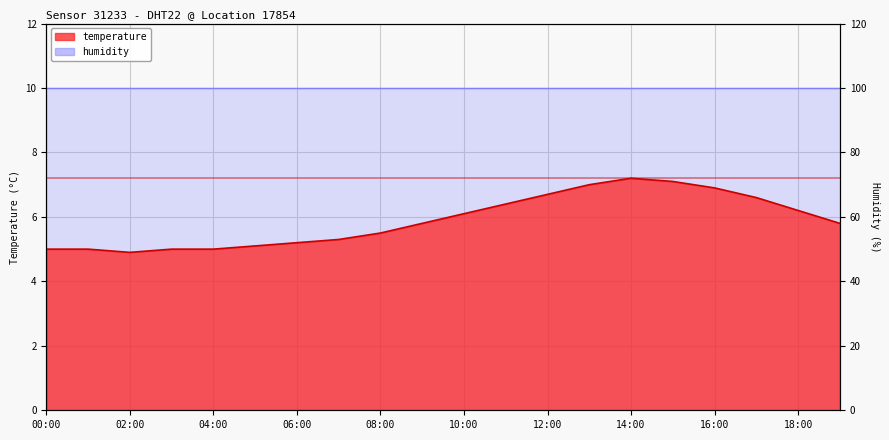

Rank the categories by value from highest to lowest.

14:00, 15:00, 13:00, 16:00, 12:00, 17:00, 11:00, 18:00, 10:00, 09:00, 19:00, 08:00, 07:00, 06:00, 05:00, 00:00, 01:00, 03:00, 04:00, 02:00